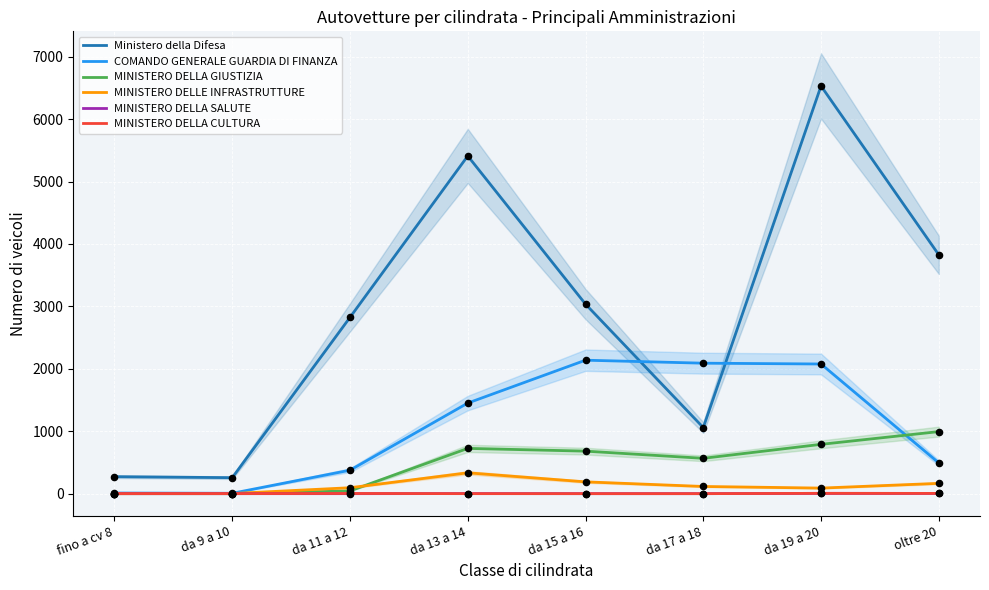

Is the value of Ministero della Difesa at da 13 a 14 greater than the value of MINISTERO DELLE INFRASTRUTTURE at da 15 a 16?

Yes